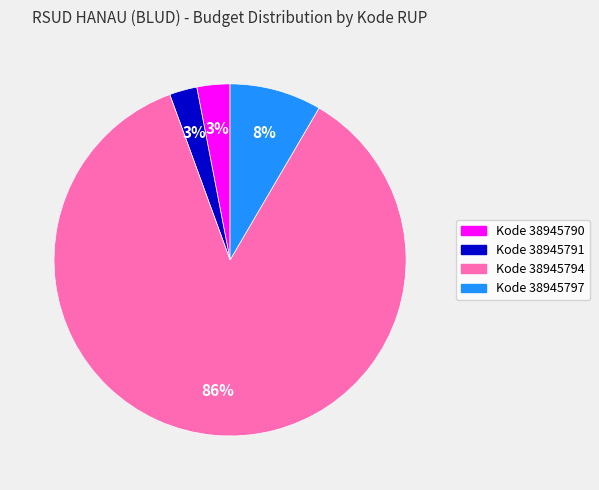

Do Kode 38945790 and Kode 38945791 together represent more than half of the pie?

No